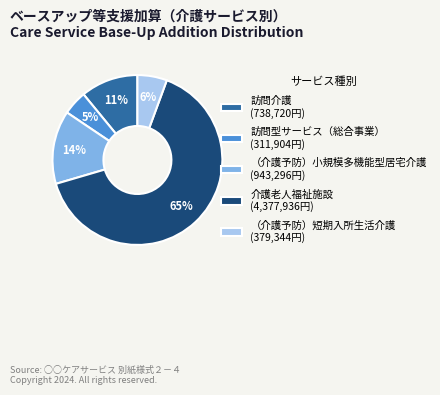

Is it true that 介護老人福祉施設 is 75% of the pie?

False